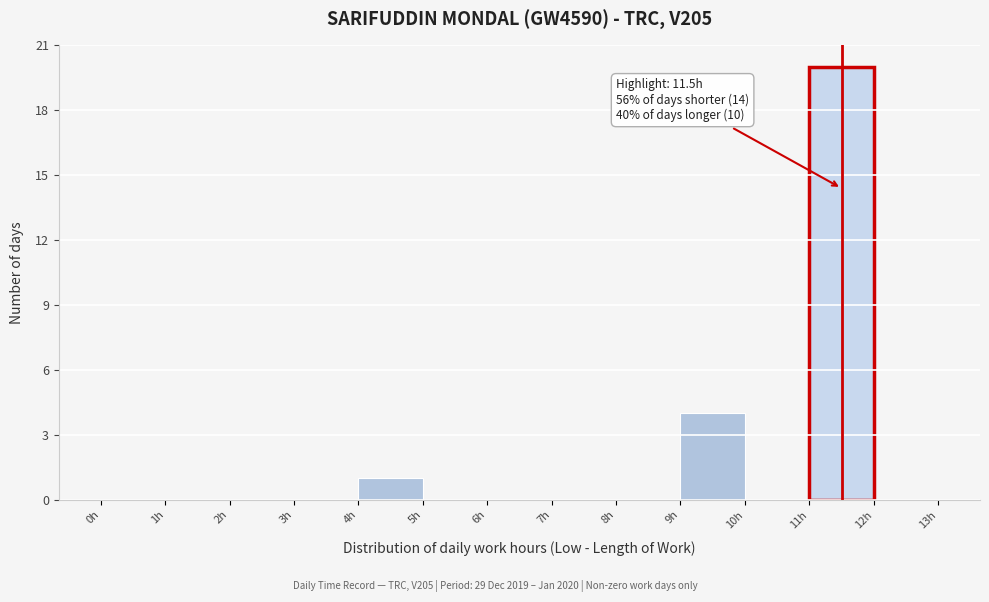

Over which range of the x-axis is the bar tallest?

11 to 12